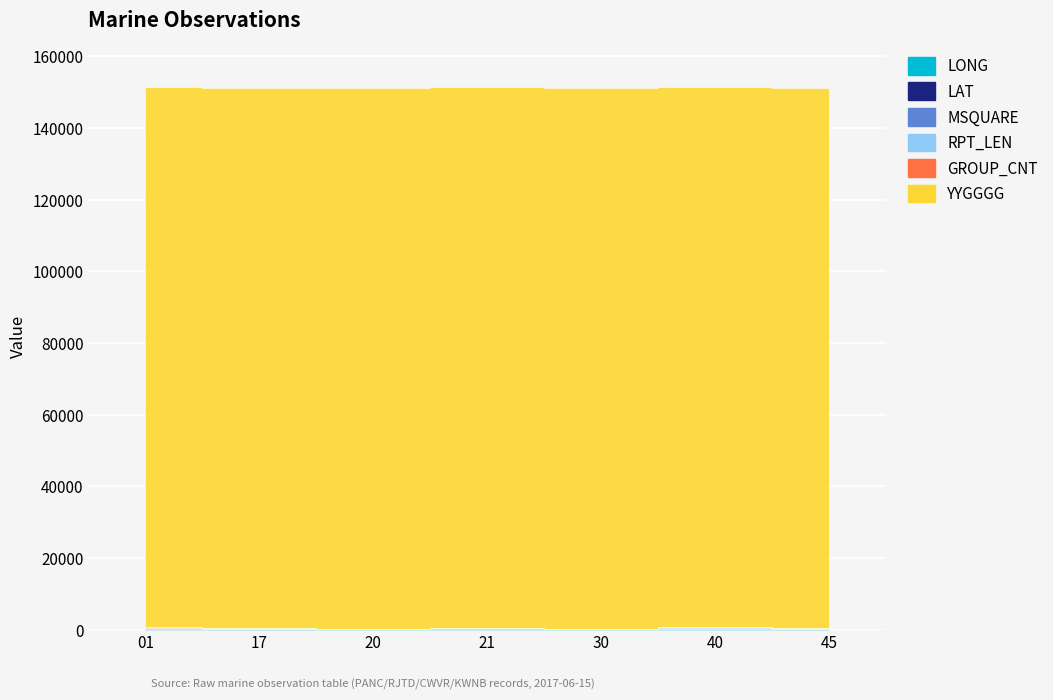

What is the total value across all series at 01?

151501.9